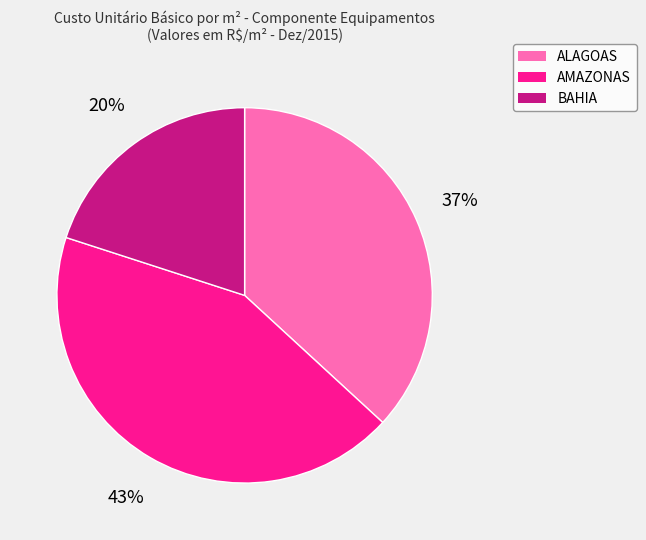

How many slices are in this pie chart?

3